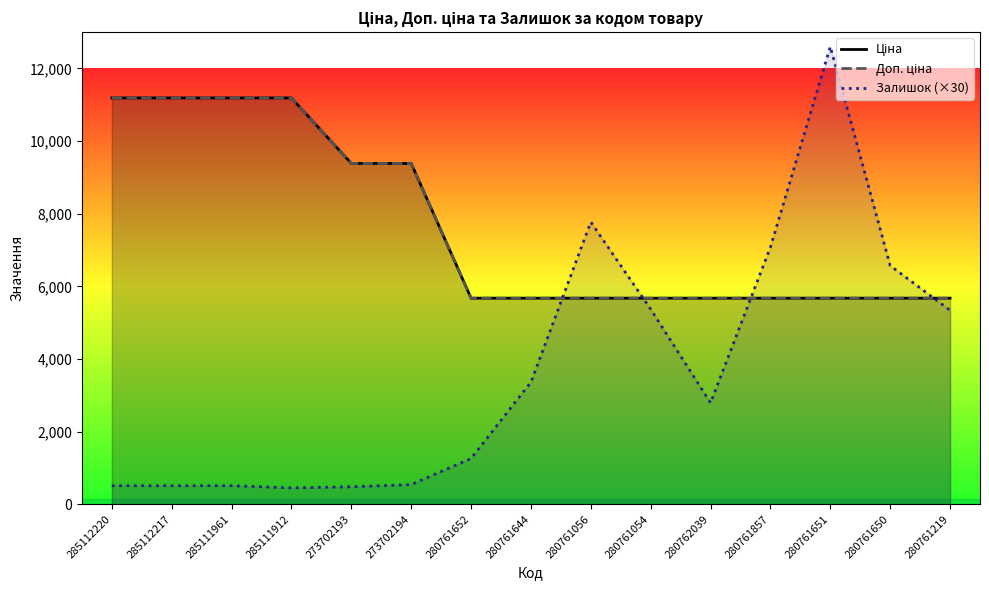

The value of Доп. ціна at 285111961 is 11188.2. True or false?

True